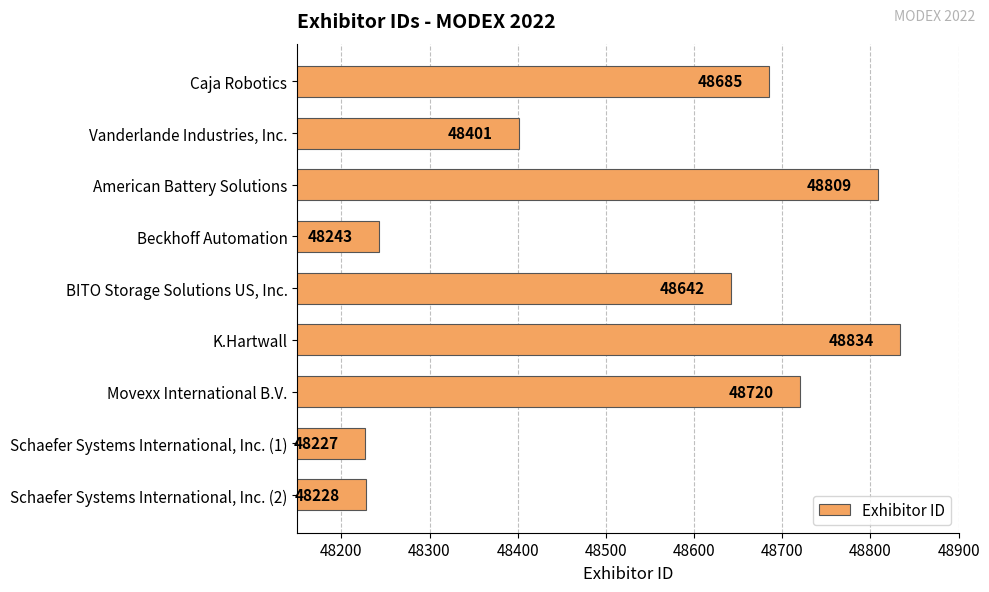

List the labels in order of value, largest first.

K.Hartwall, American Battery Solutions, Movexx International B.V., Caja Robotics, BITO Storage Solutions US, Inc., Vanderlande Industries, Inc., Beckhoff Automation, Schaefer Systems International, Inc. (2), Schaefer Systems International, Inc. (1)